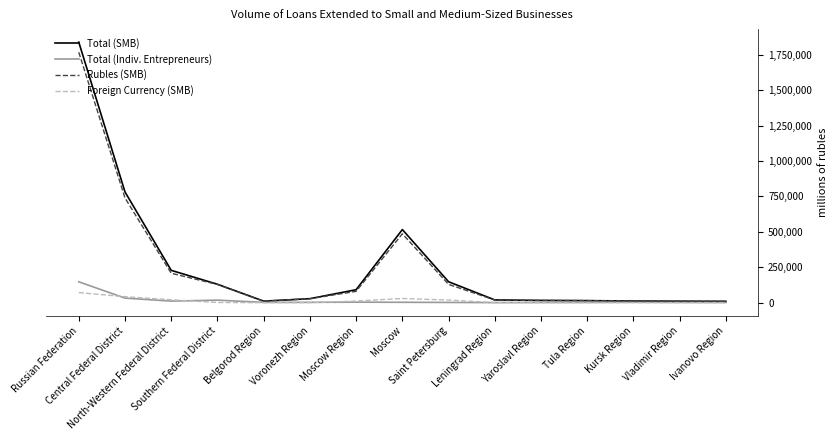

What are all the series names shown in the legend?

Total (SMB), Total (Indiv. Entrepreneurs), Rubles (SMB), Foreign Currency (SMB)